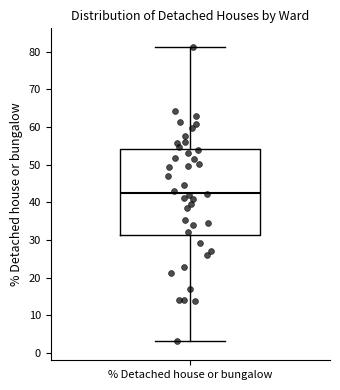

Read this box plot against the y-axis: the position of the median line, the range covered by the box, and the ends of both whiskers. The values are not printed on the chart, so give them approximately, as read against the axis.

median 43, box 31 to 54, whiskers 3 to 81